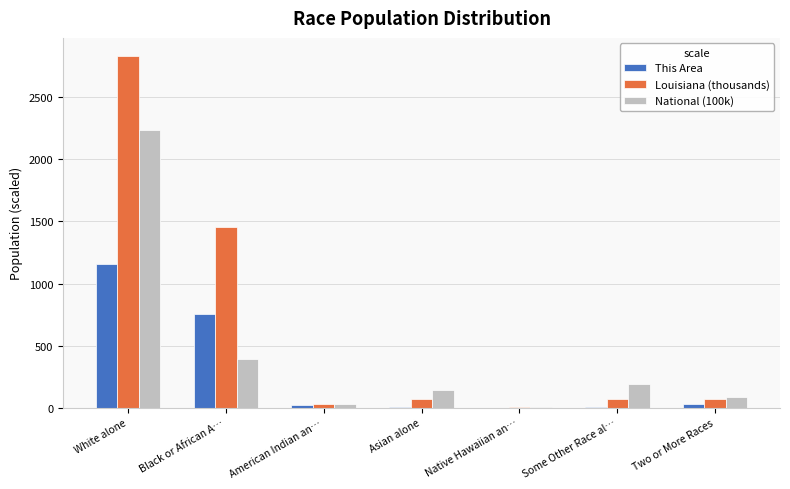

What are all the series names shown in the legend?

This Area, Louisiana (thousands), National (100k)